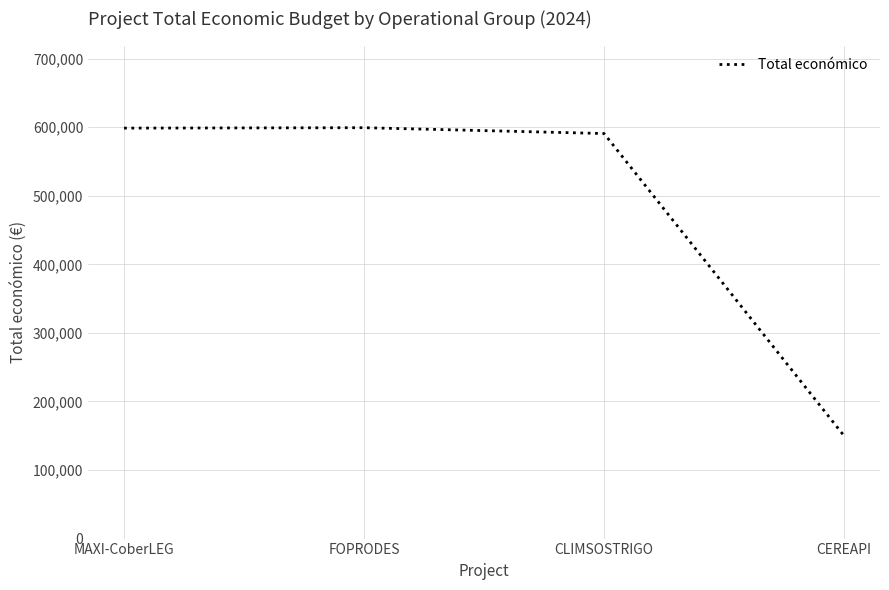

What is the difference between the second highest and minimum values?

448609